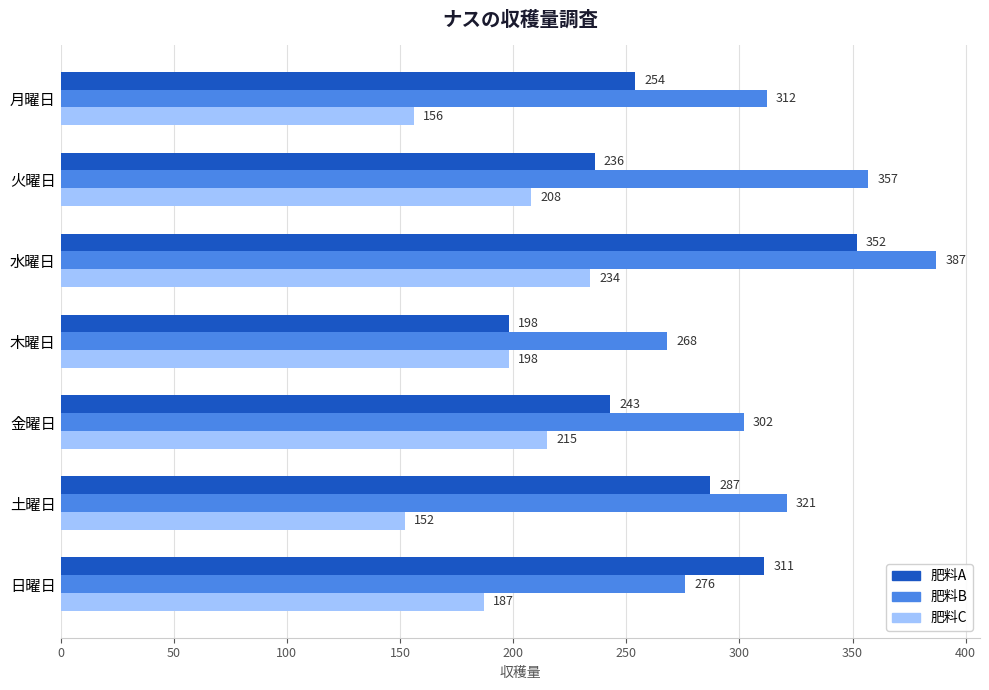

What is the spread (max minus min) of values at 木曜日?

70